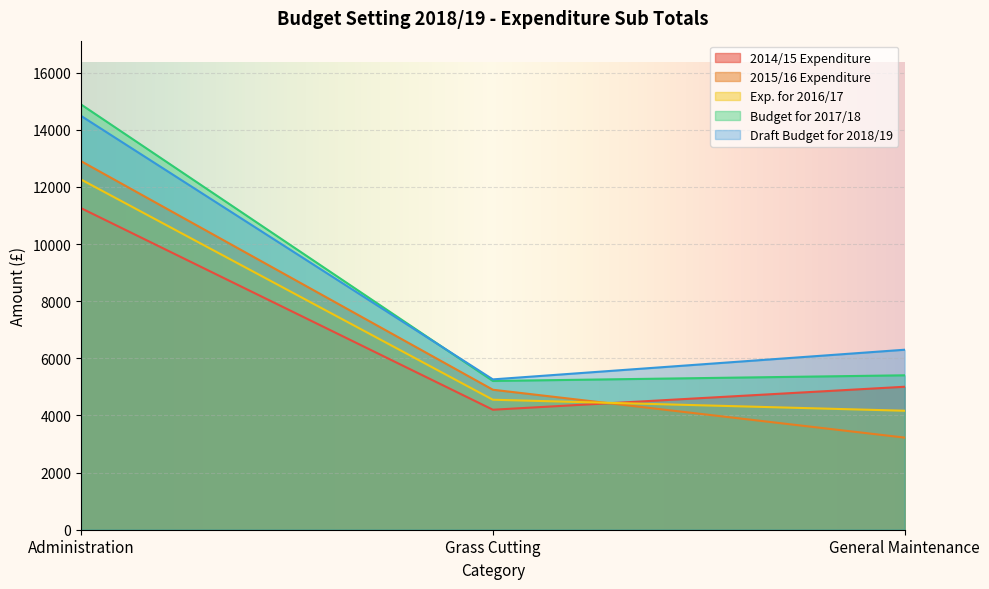

At which category is the sum across all series the highest?

Administration